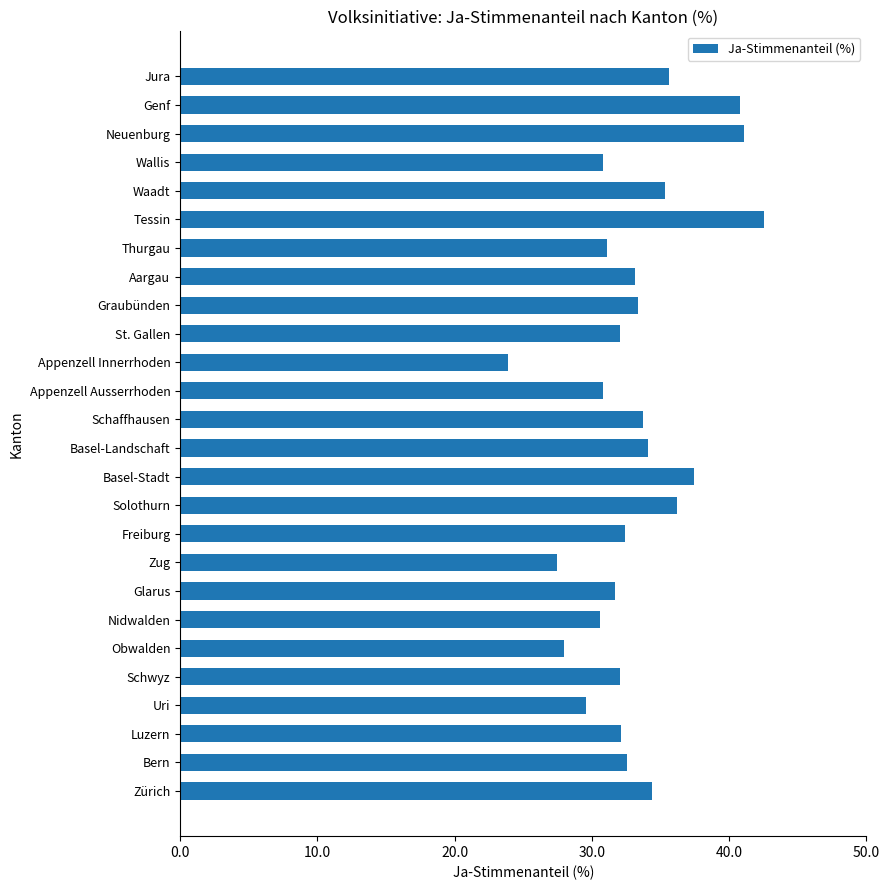

Which label corresponds to the smallest value in the chart?

Appenzell Innerrhoden